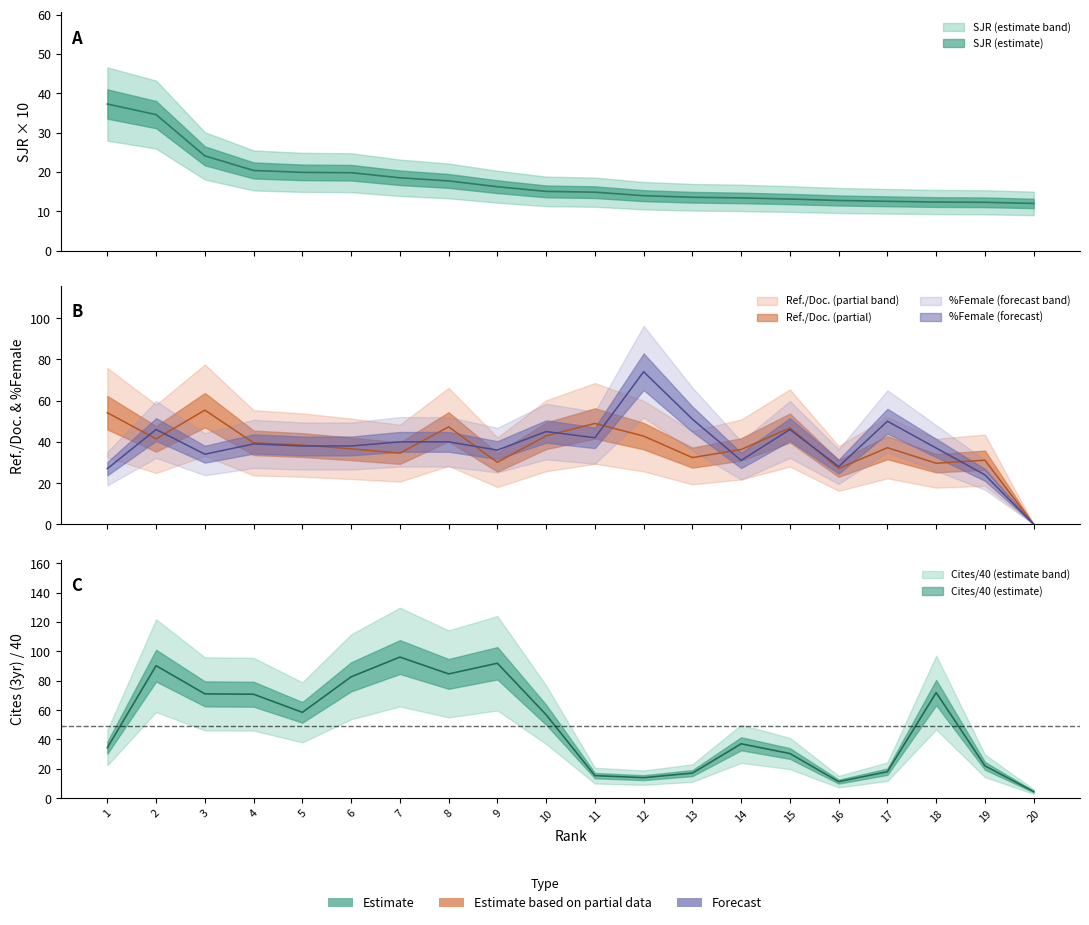

Reading right to left, extract all data points from this chart.

SJR: 12.0	12.3	12.3	12.5	12.7	13.1	13.4	13.6	13.9	14.8	15.0	16.2	17.7	18.5	19.8	19.9	20.4	24.1	34.6	37.2
Ref. / Doc.: 0.0	31.1	29.6	37.2	27.1	46.7	36.3	32.4	42.8	48.9	42.9	30.1	47.3	34.5	36.6	38.4	39.5	55.4	41.5	54.1
%Female: 0.0	24.0	37.0	50.0	28.0	46.0	31.0	51.0	74.0	42.0	45.0	36.0	40.0	40.0	38.0	38.0	39.0	34.0	46.0	27.0
Total Cites (3years) scaled: 4.5	22.0	71.9	18.0	11.2	30.4	37.0	17.1	13.9	15.3	56.8	91.9	84.7	96.1	82.7	58.5	70.8	71.0	90.3	34.4